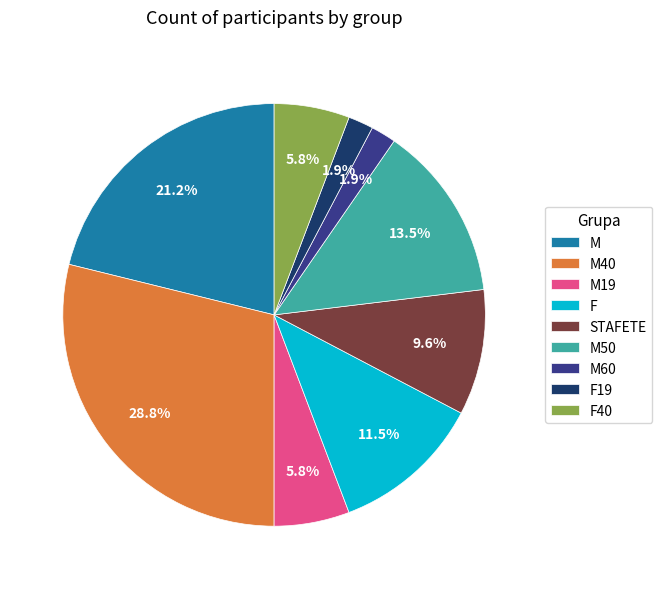

Does any single category account for the majority?

No